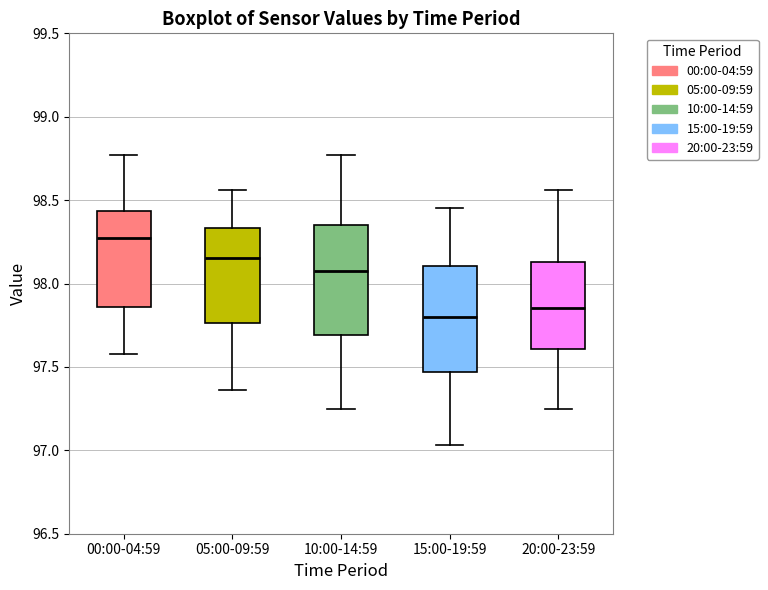

Reading left to right, read every box against the y-axis: the position of its median line, the range the box covers, and the ends of its whiskers. The values are not printed on the chart, so give them approximately, as read against the axis.

00:00-04:59: median 98.25, box 97.85 to 98.45, whiskers 97.60 to 98.75
05:00-09:59: median 98.15, box 97.75 to 98.35, whiskers 97.35 to 98.55
10:00-14:59: median 98.10, box 97.70 to 98.35, whiskers 97.25 to 98.75
15:00-19:59: median 97.80, box 97.45 to 98.10, whiskers 97.05 to 98.45
20:00-23:59: median 97.85, box 97.60 to 98.15, whiskers 97.25 to 98.55